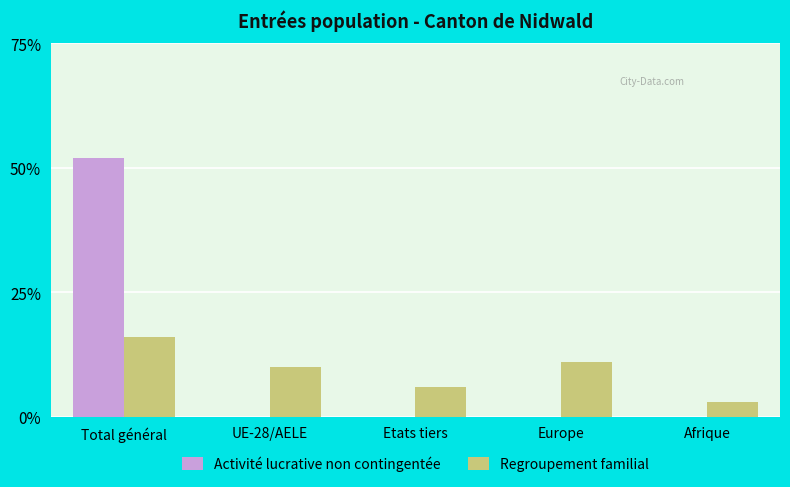

Are the bars grouped side by side (vs. stacked)?

Yes